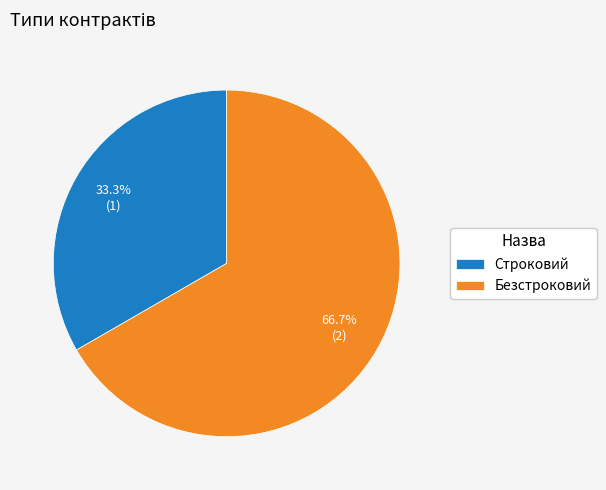

To the nearest percent, what percentage of the pie is Строковий?

33%